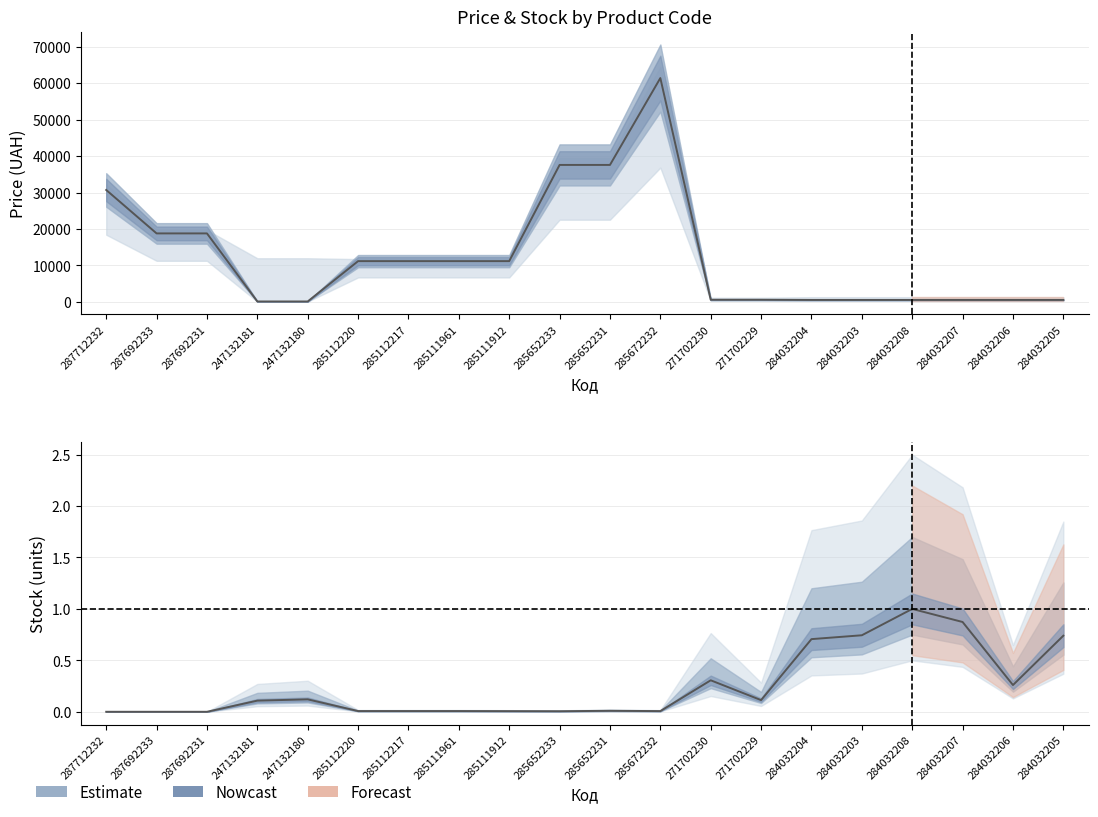

Which category has the lowest value across all series?

287712232